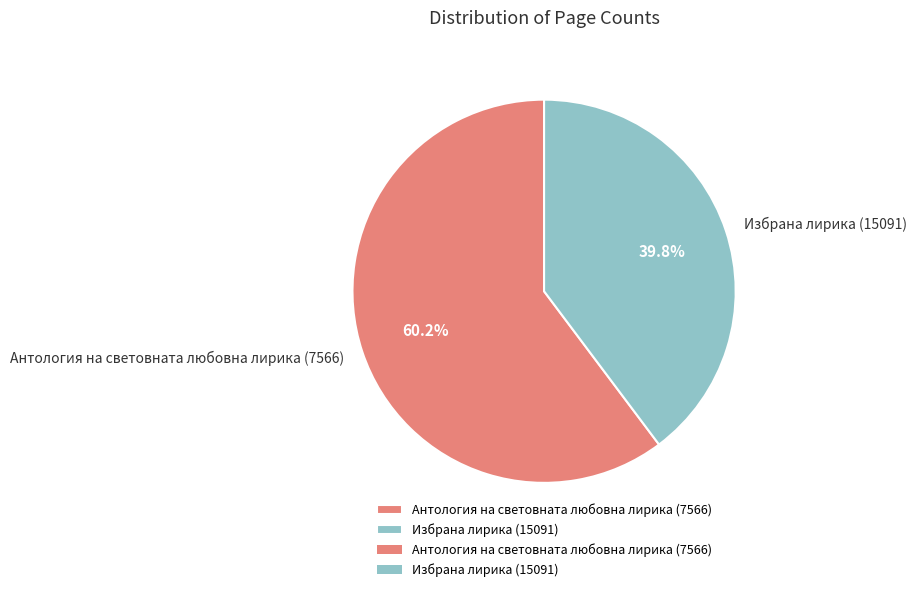

What percentage is NOT represented by Избрана лирика (15091)?

60.2%